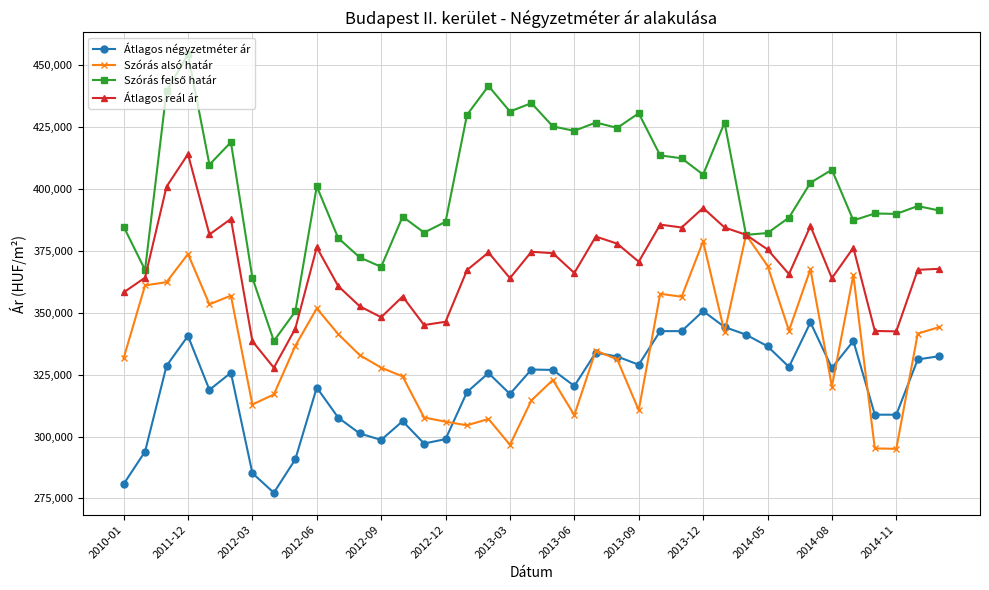

At how many categories does at least one series exceed 288406?

39